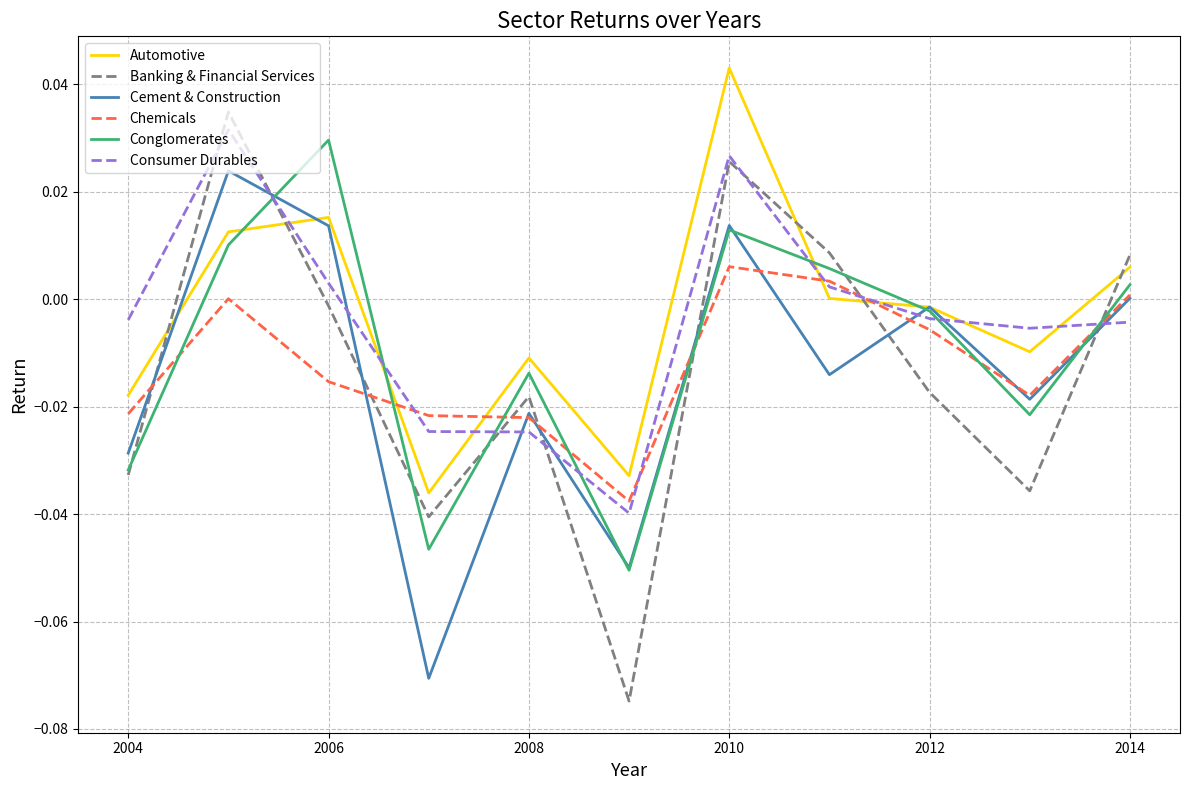

Which series has the widest spread of values?

Banking & Financial Services